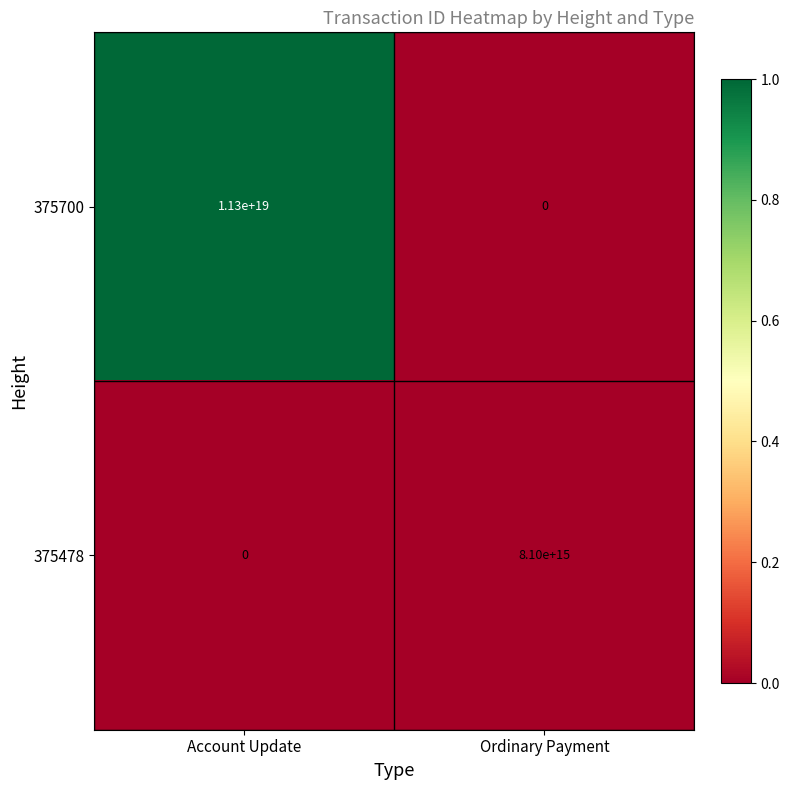

At which label is 375700 closest to 5650000000000000000?

Account Update